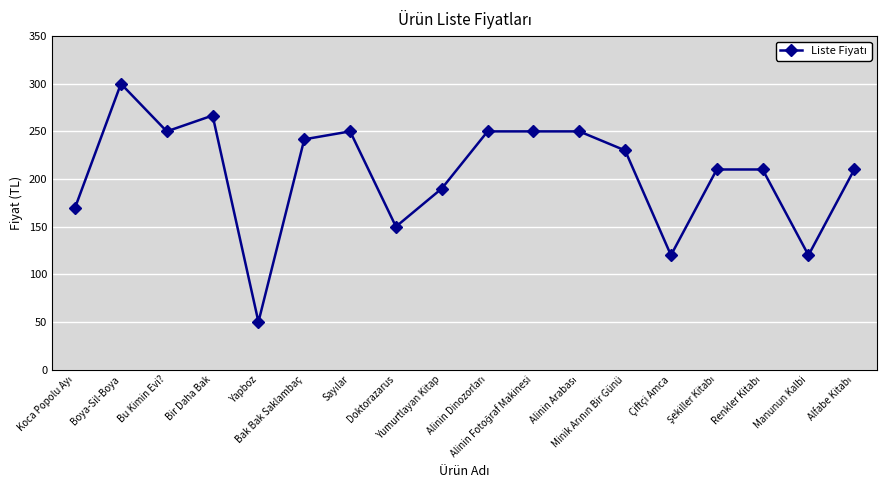

What is the smallest value displayed?

50.0